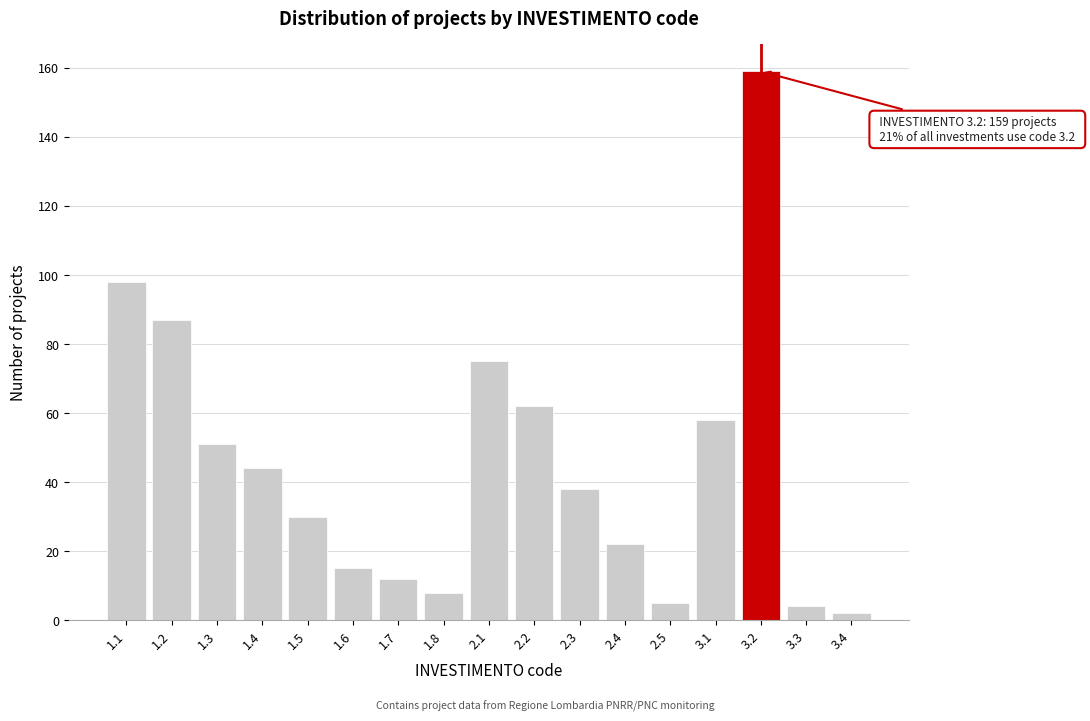

Reading left to right, transcribe all the data shown in this chart.

1.1=98	1.2=87	1.3=51	1.4=44	1.5=30	1.6=15	1.7=12	1.8=8	2.1=75	2.2=62	2.3=38	2.4=22	2.5=5	3.1=58	3.2=159	3.3=4	3.4=2